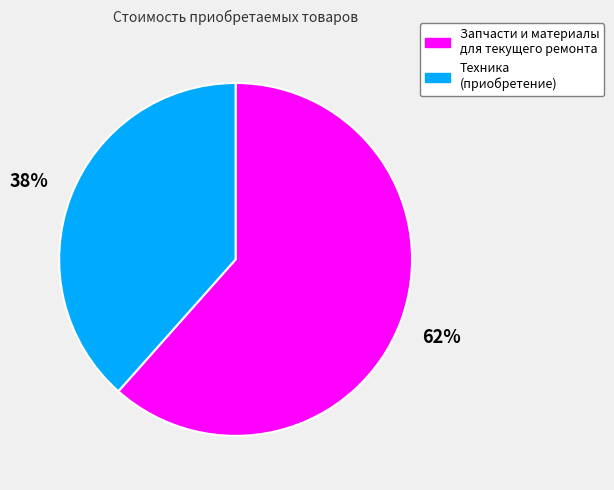

Count the number of slices in the pie.

2